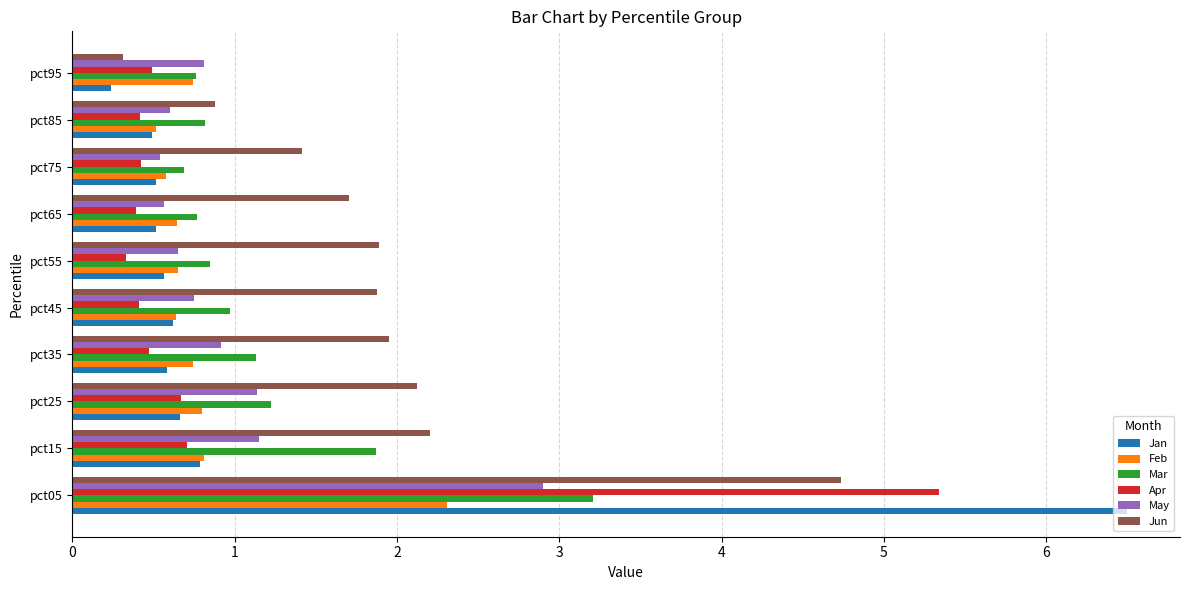

What is the sum of the Jan values at pct95 and pct05?

6.7